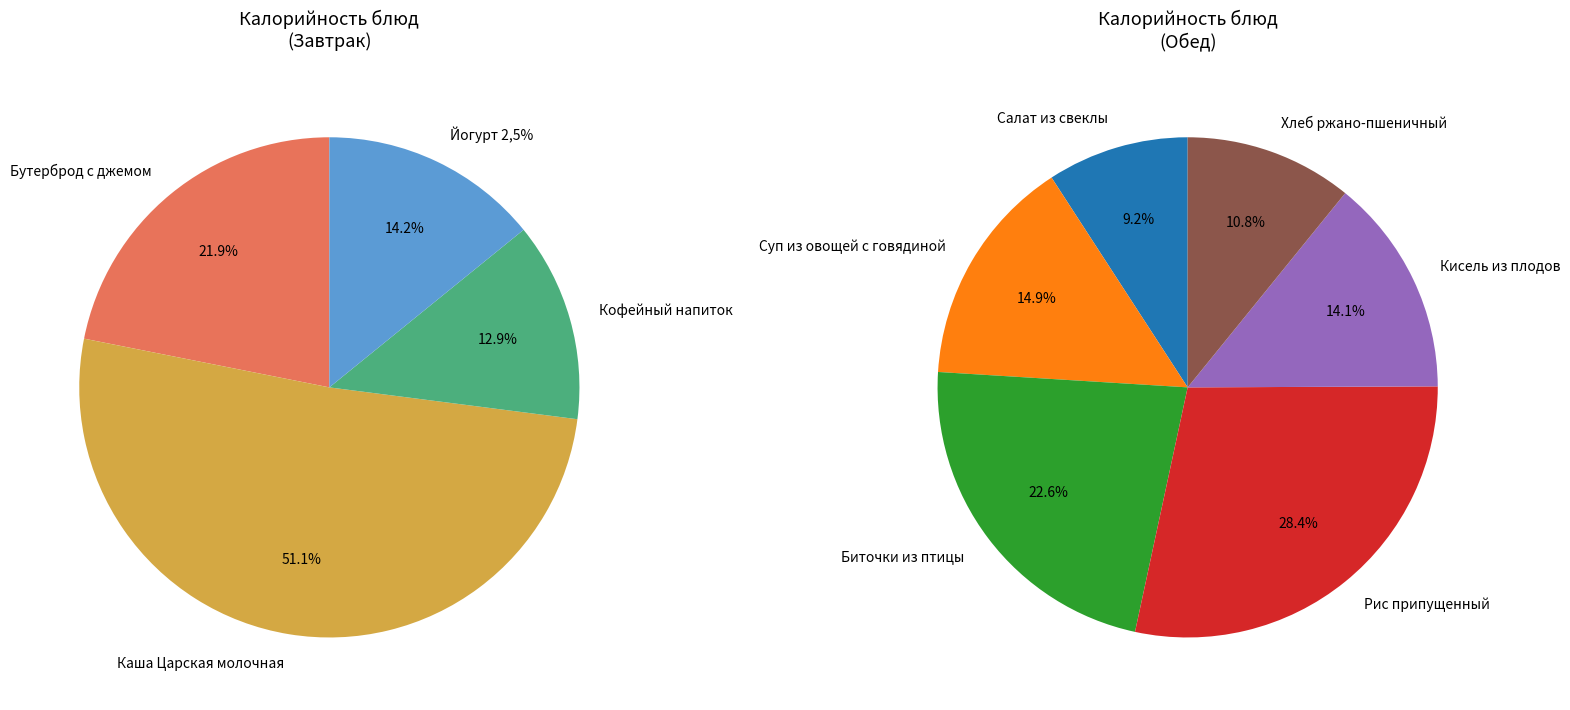

True or false: Кофейный напиток accounts for 20% of the total.

False